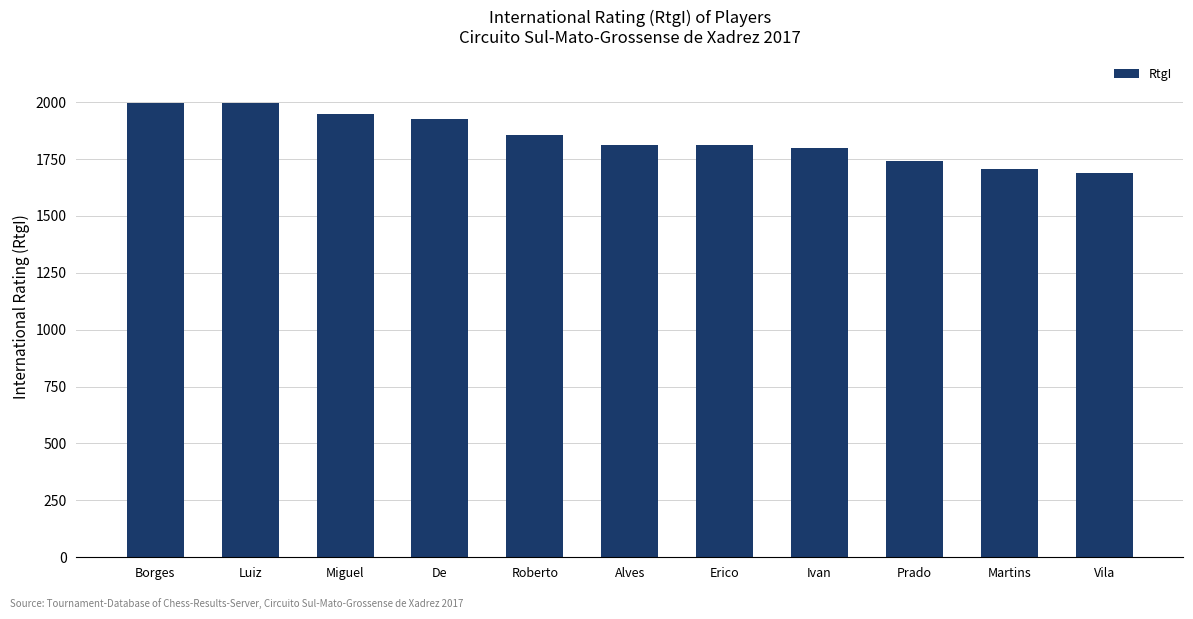

How many distinct data groups are displayed?

1